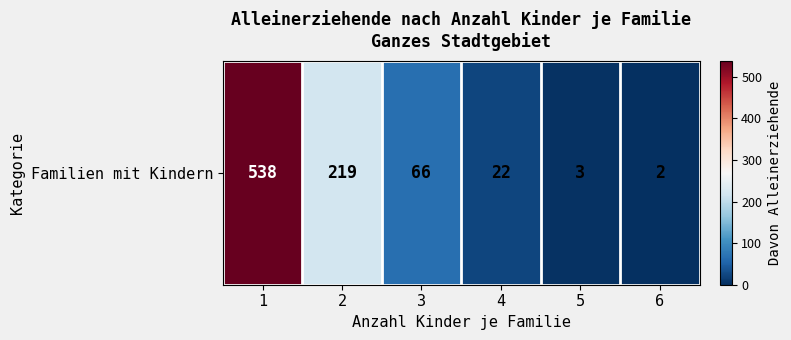

The value at 4 is 39. True or false?

False